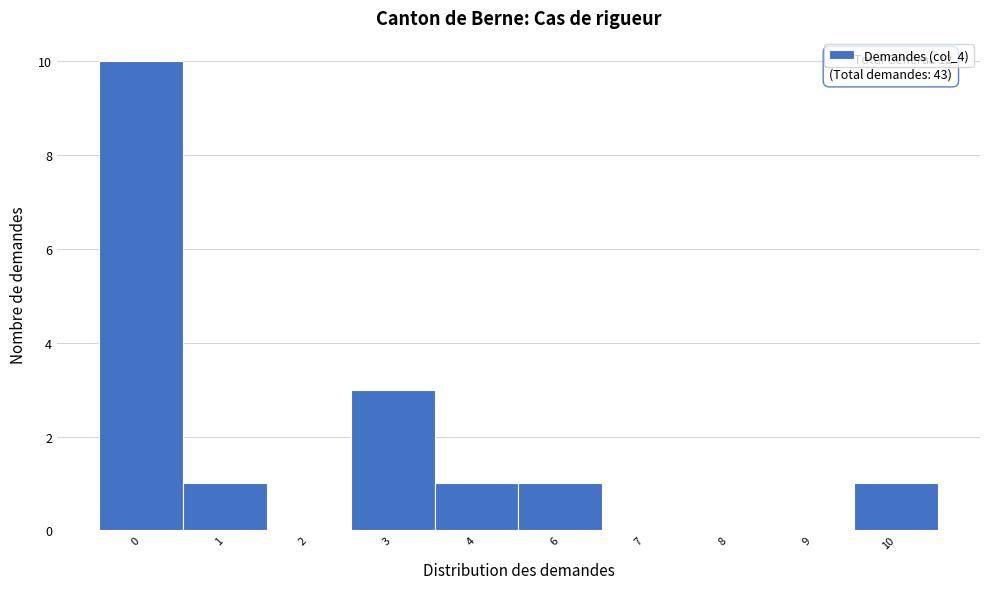

Reading left to right, what are all the values shown in this chart?

0=10	1=1	2=0	3=3	4=1	6=1	7=0	8=0	9=0	10=1